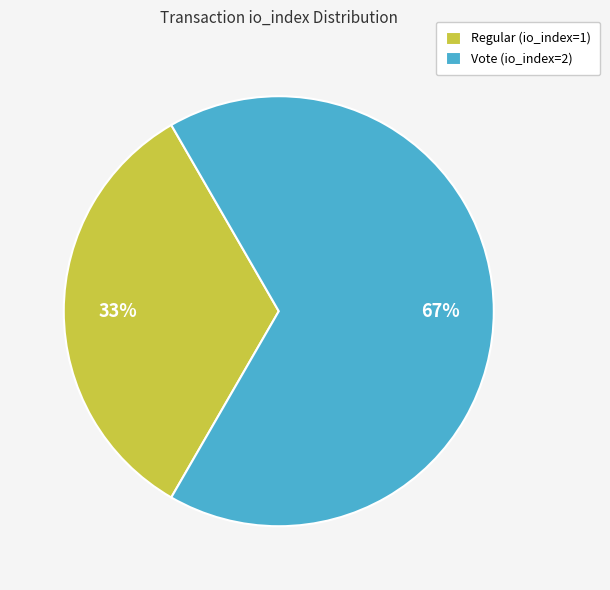

Which has a higher value, Vote (io_index=2) or Regular (io_index=1)?

Vote (io_index=2)